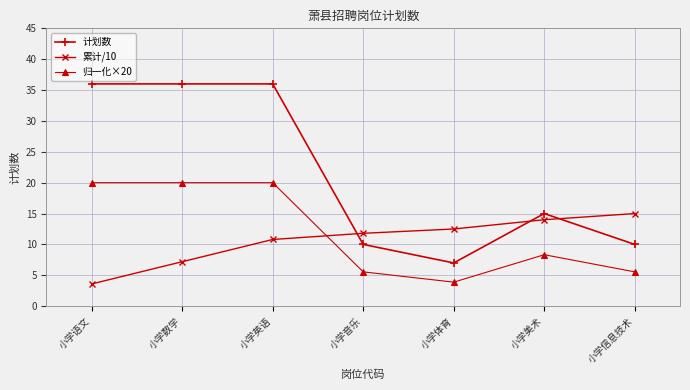

The value of 累计/10 at 小学音乐 is 3.3. True or false?

False